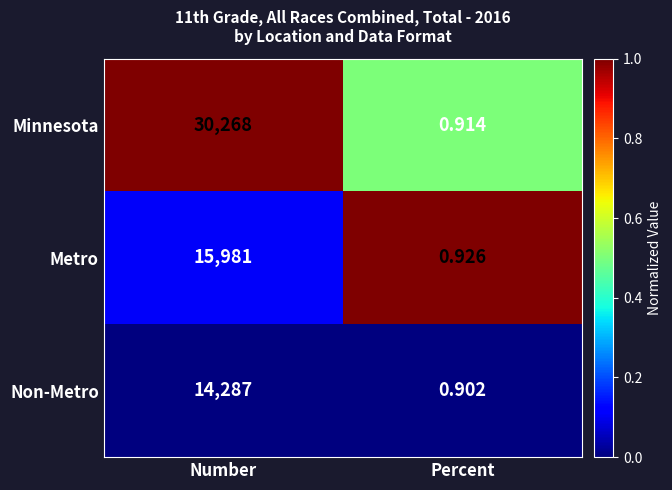

What is the total value across all series at Number?

60536.0